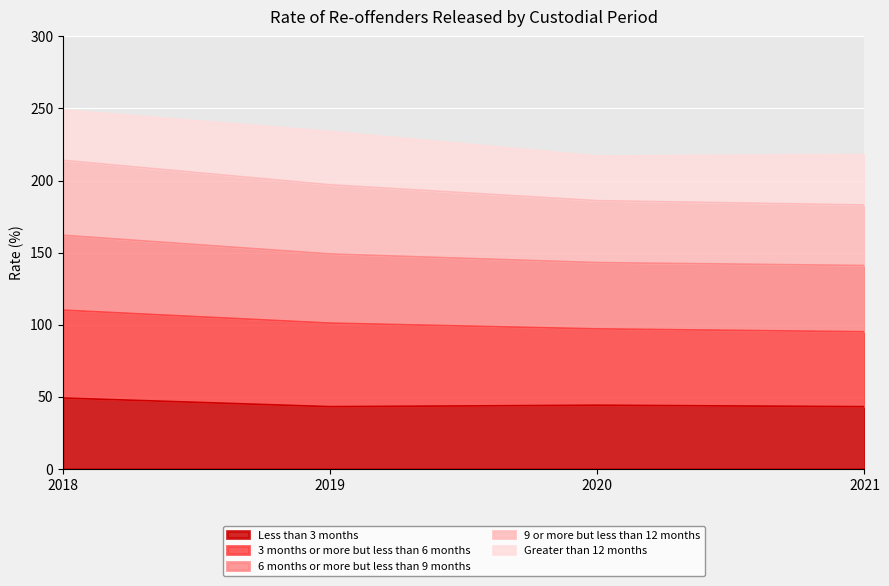

What is the minimum value for Less than 3 months?

43